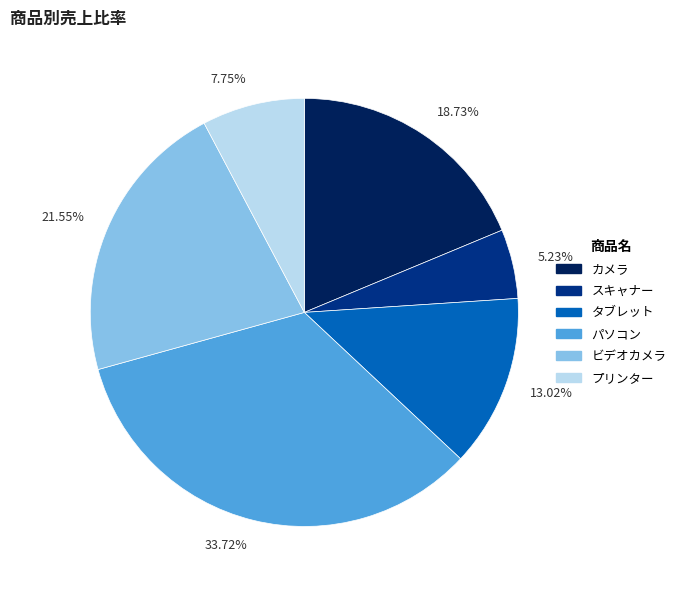

Which has a higher value, タブレット or カメラ?

カメラ